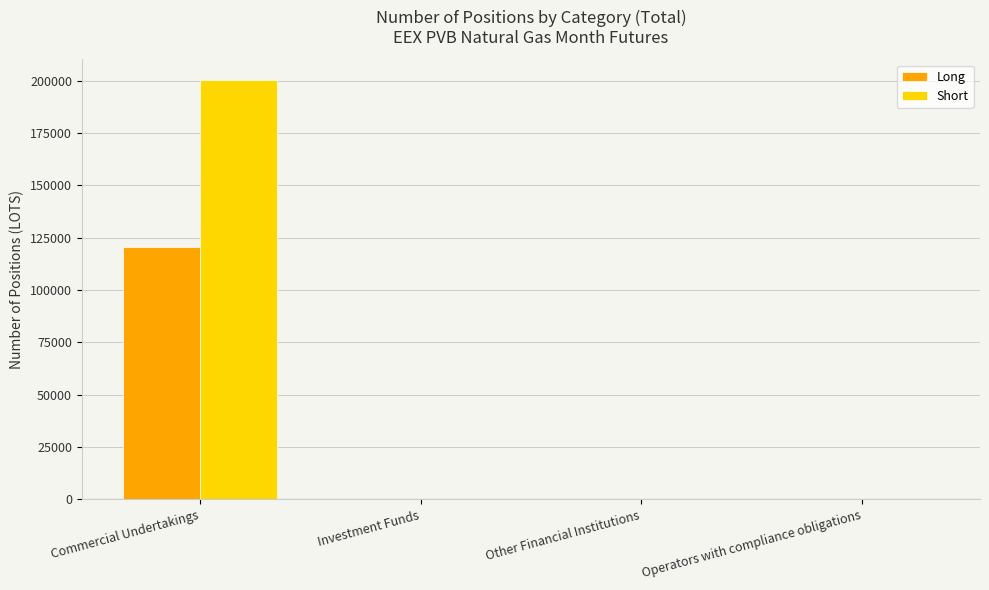

The Long series shows 120642 at Commercial Undertakings. True or false?

True